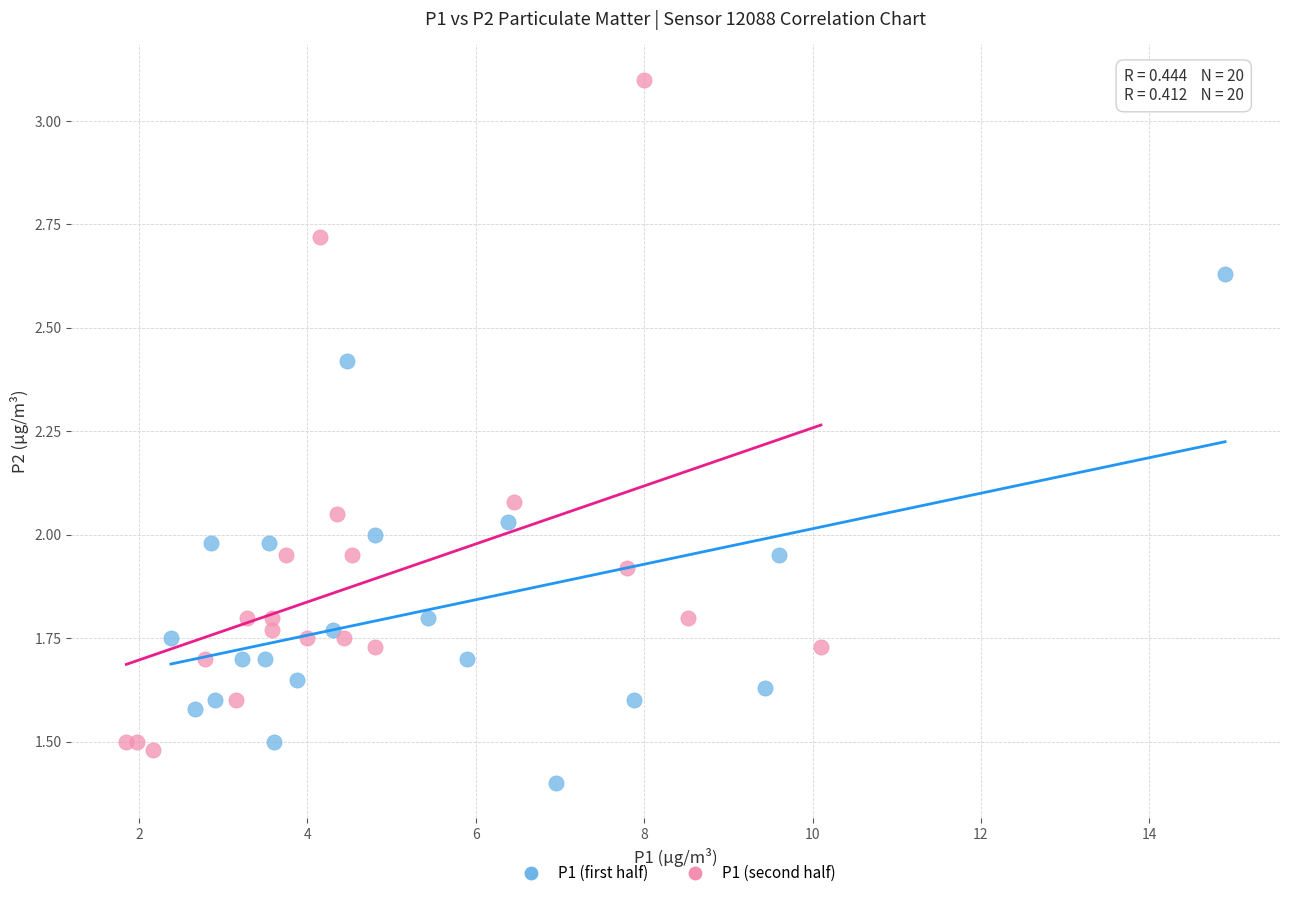

Which series has the largest Y range (max minus min)?

P1 (second half)